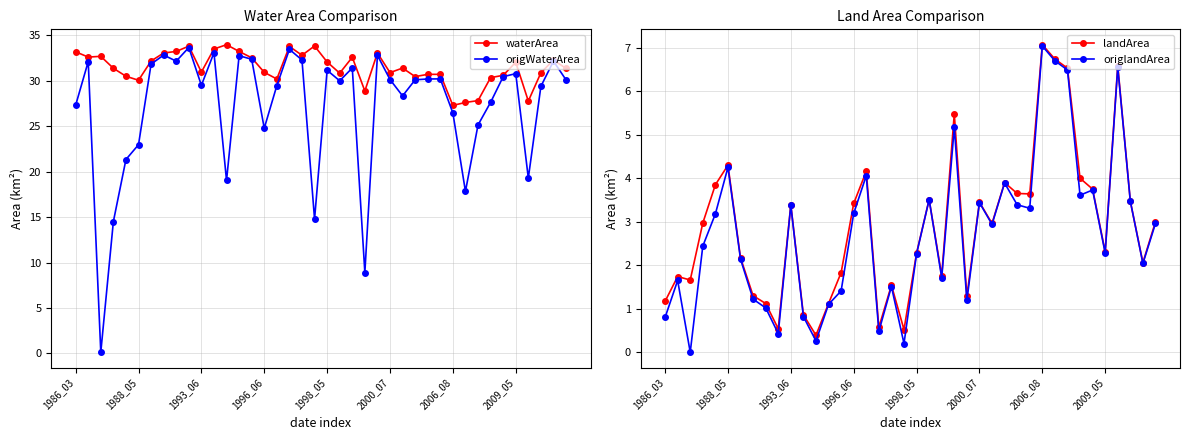

In origlandArea, how many points are lower than both neighbors (excluding endpoints)?

12